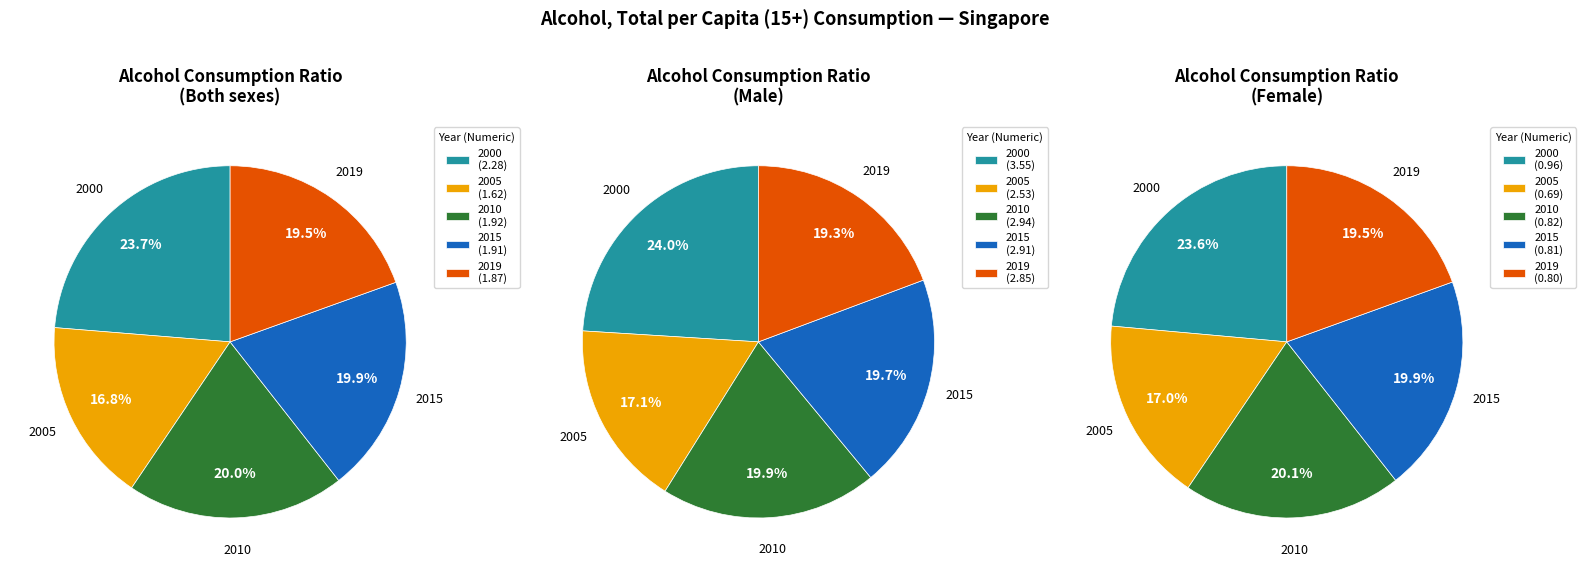

Which series changed the most between 2005 and 2010?

Male